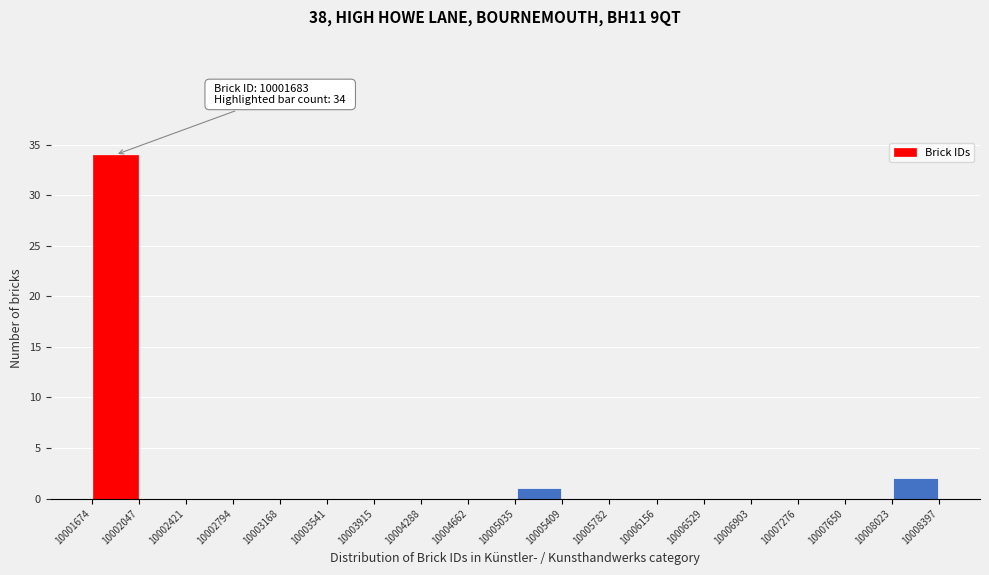

Which range on the x-axis has the tallest bar?

10001674 to 10002047